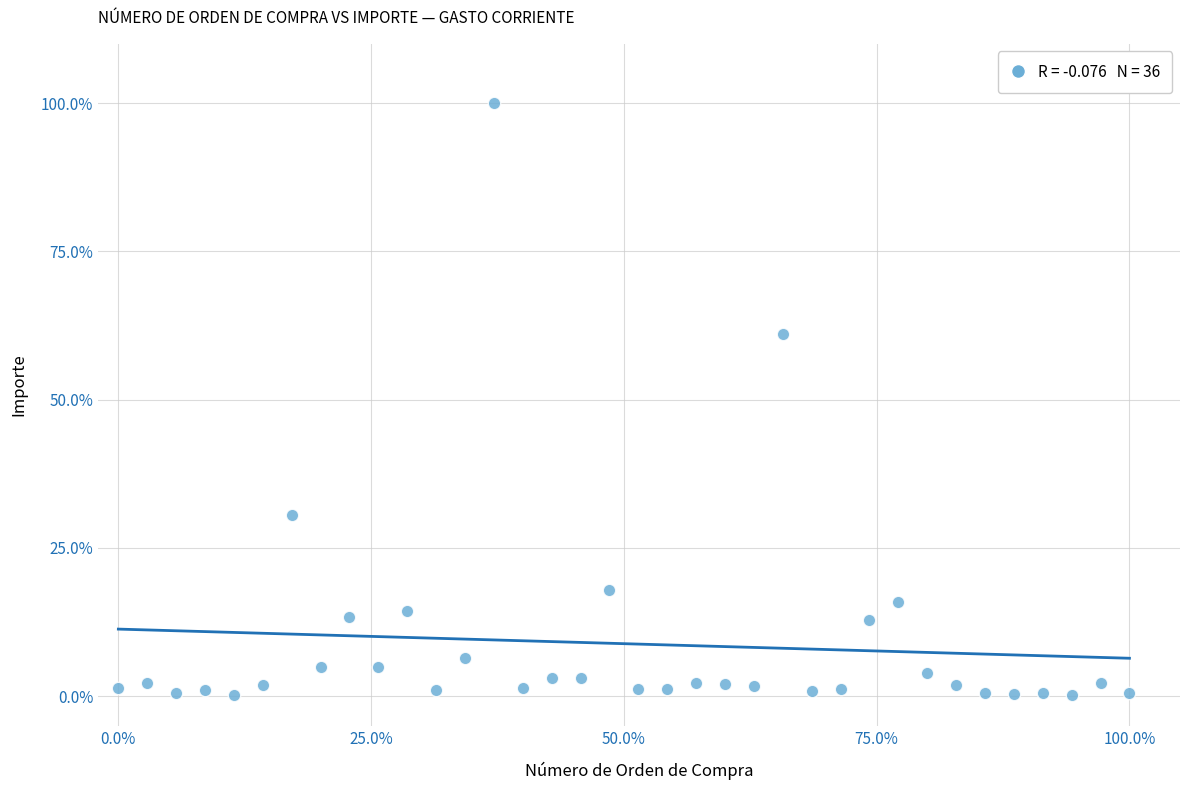

What Y value in the scatter plot is closest to 50?

61.1